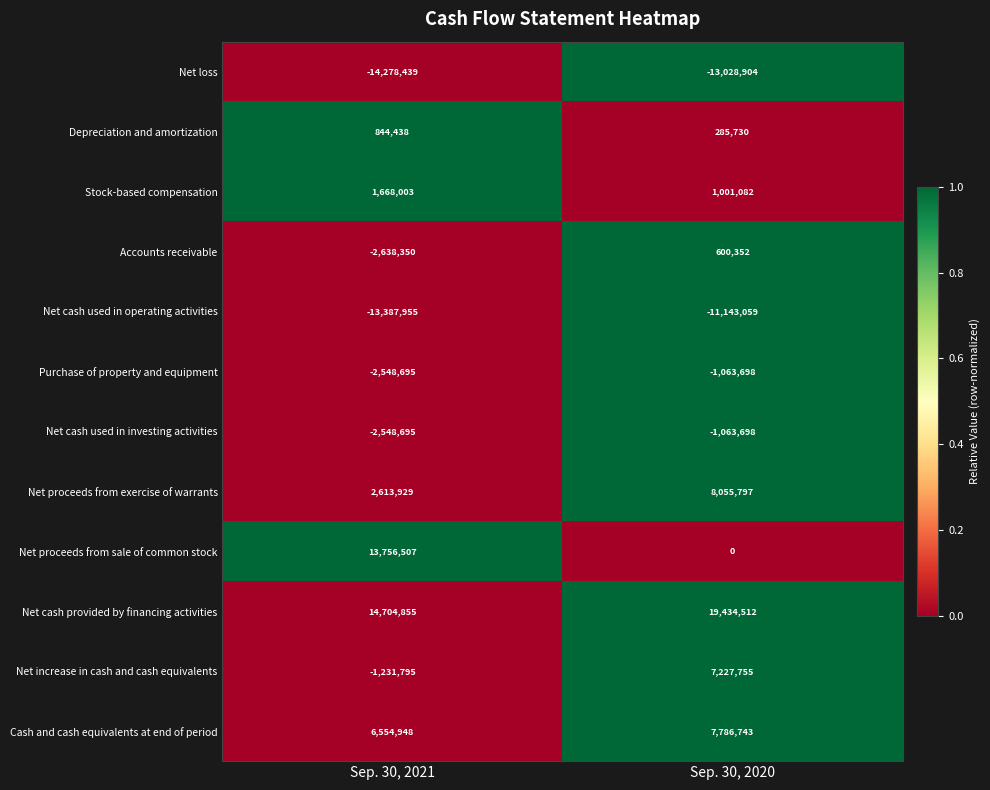

Which series has the largest range (max minus min)?

Net proceeds from sale of common stock